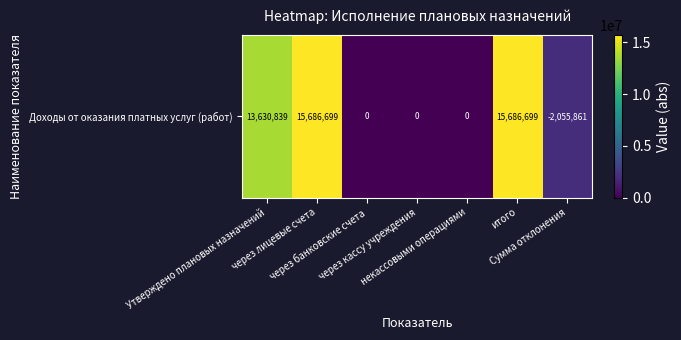

Which label corresponds to the largest value in the chart?

через лицевые счета